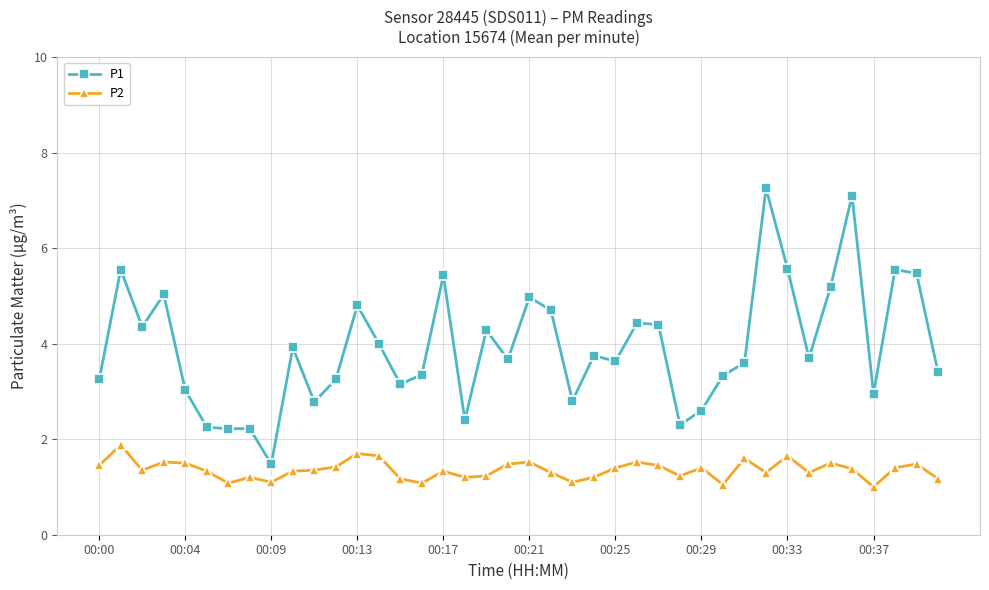

Is this an area chart (filled region under the line)?

No